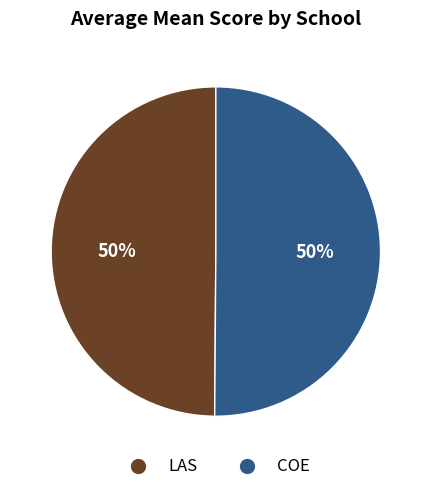

What percentage is the COE slice, to the nearest percent?

50%